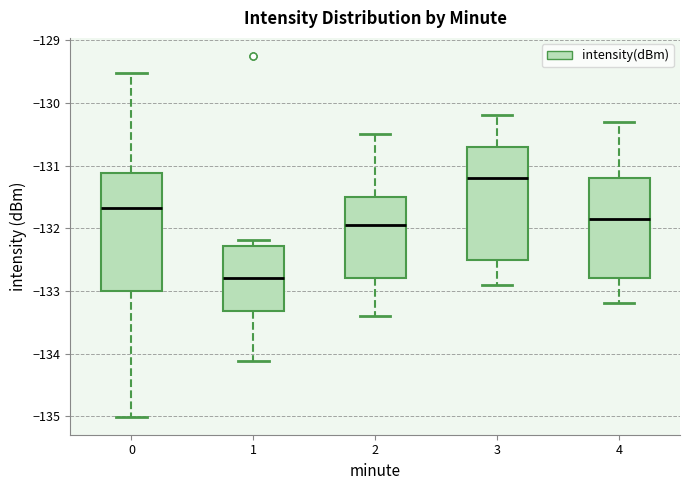

Reading left to right, read every box against the y-axis: the position of its median line, the range the box covers, and the ends of its whiskers. The values are not printed on the chart, so give them approximately, as read against the axis.

0: median -131.7, box -133.0 to -131.1, whiskers -135.0 to -129.5
1: median -132.8, box -133.3 to -132.3, whiskers -134.1 to -132.2
2: median -131.9, box -132.8 to -131.5, whiskers -133.4 to -130.5
3: median -131.2, box -132.5 to -130.7, whiskers -132.9 to -130.2
4: median -131.8, box -132.8 to -131.2, whiskers -133.2 to -130.3